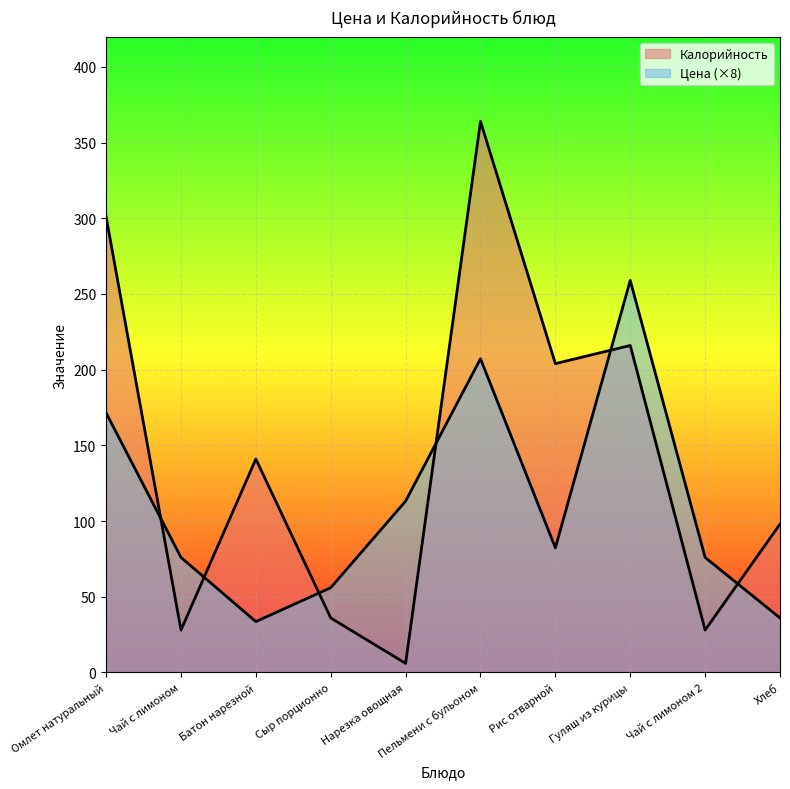

After their last crossing, which series has the higher values: Цена or Калорийность?

Калорийность